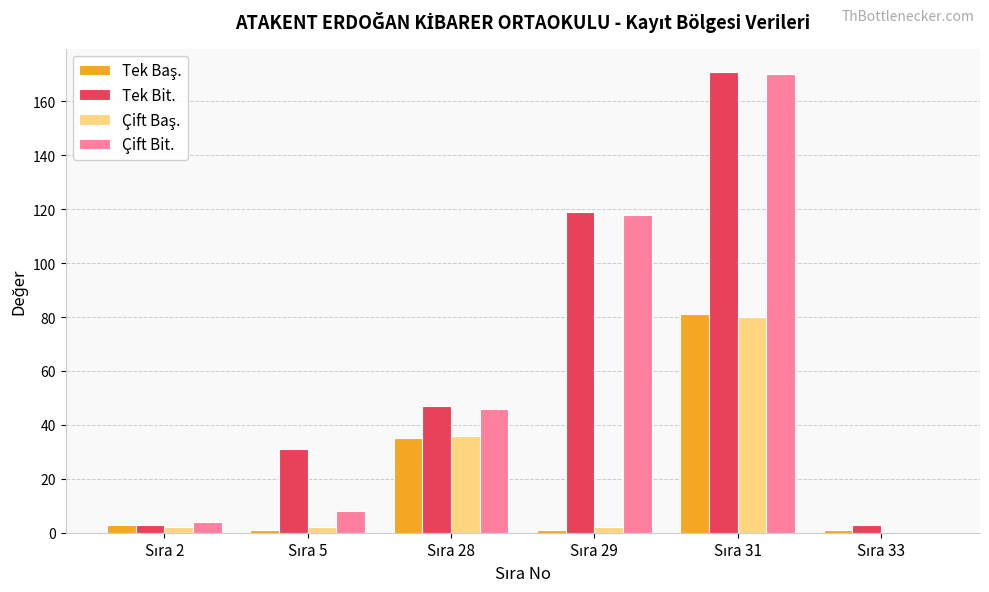

What is the greatest value displayed?

171